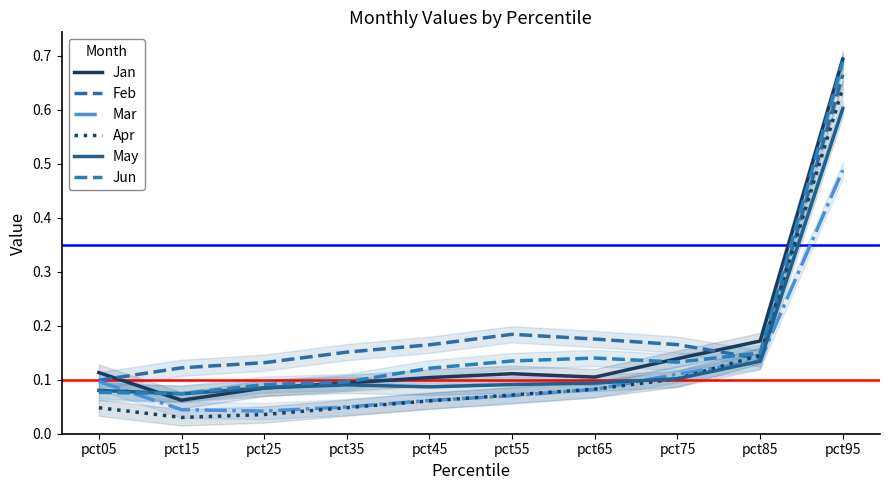

Which category has the lowest value across all series?

pct15